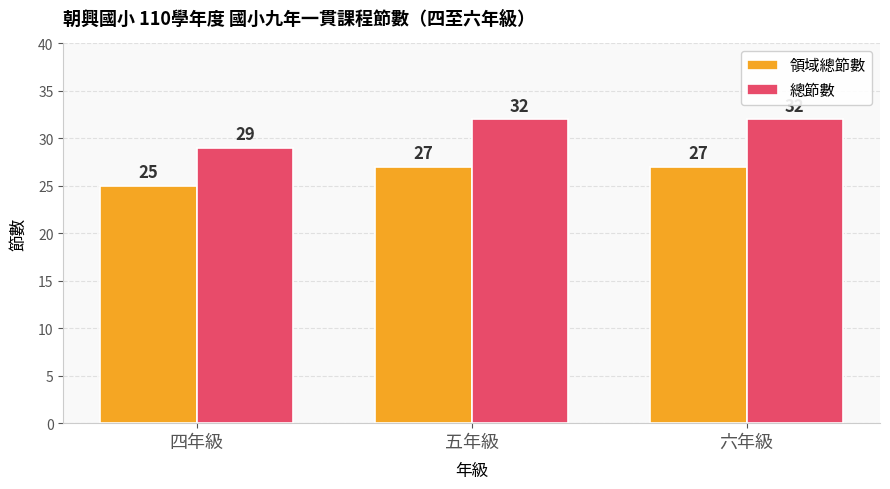

At which label does 領域總節數 reach its minimum?

四年級